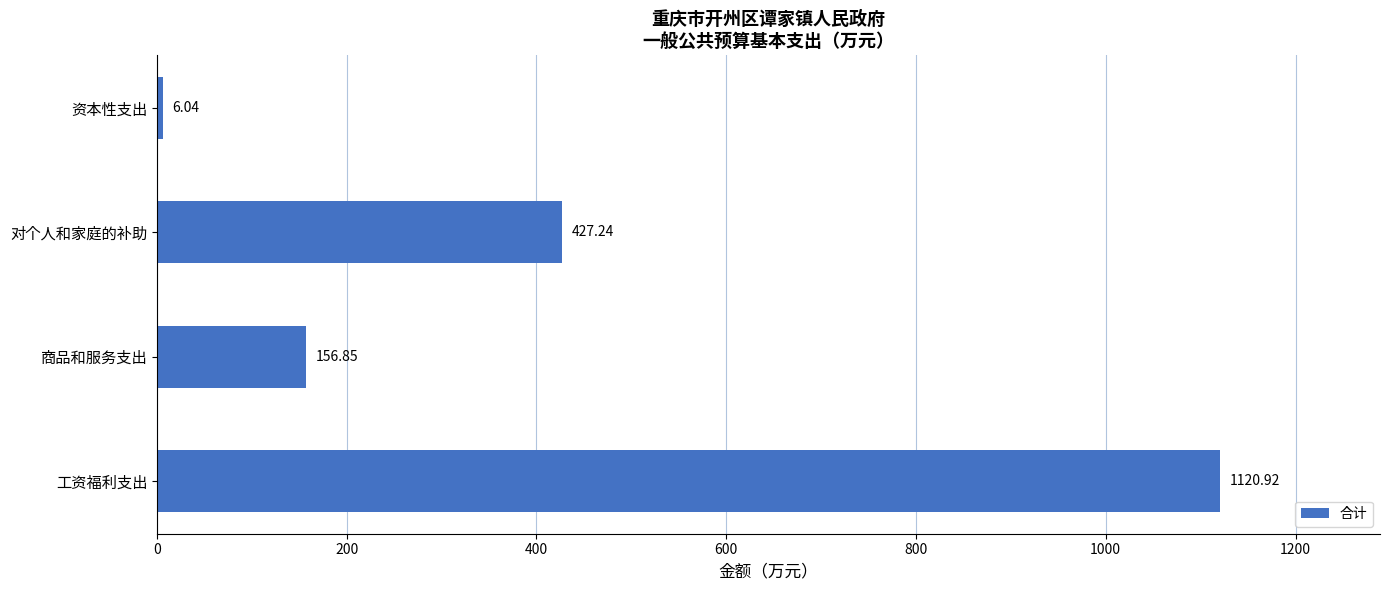

What is the average value?

427.8